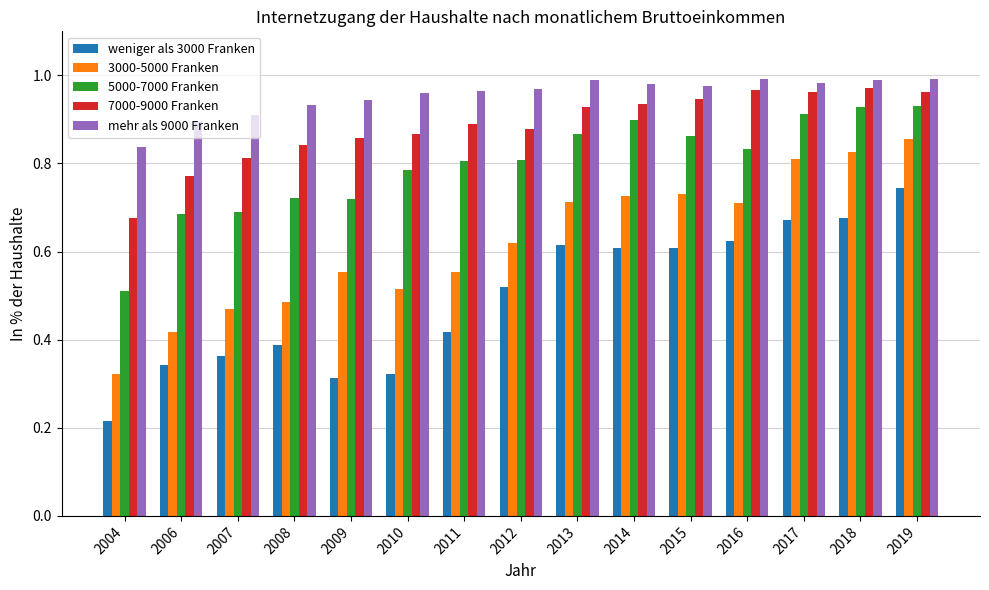

At 2007, list the series in order from largest to smallest.

mehr als 9000 Franken, 7000-9000 Franken, 5000-7000 Franken, 3000-5000 Franken, weniger als 3000 Franken